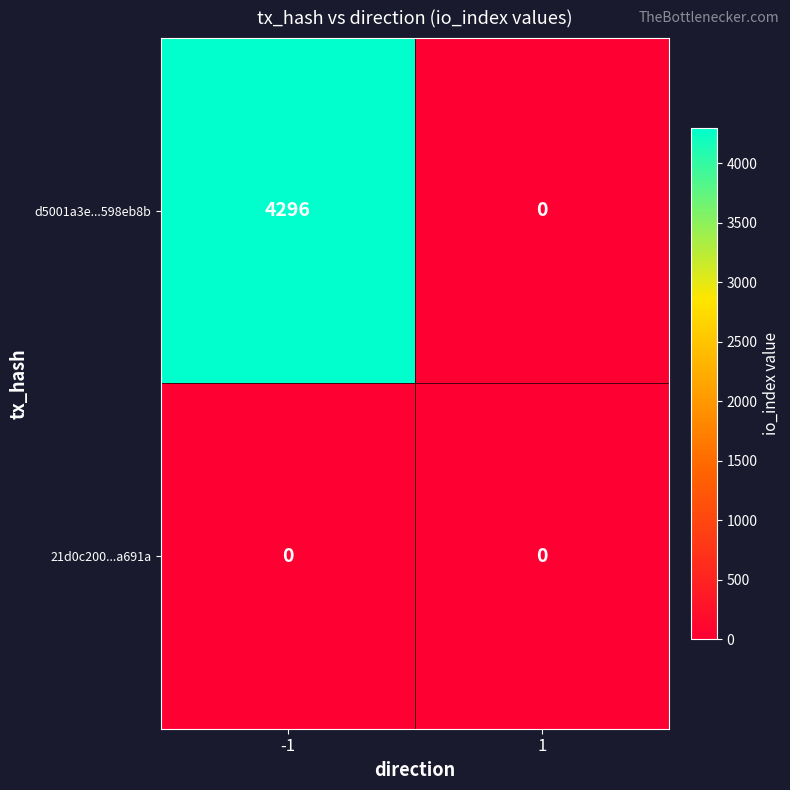

Is it true that 21d0c200...a691a equals 0 at -1?

True